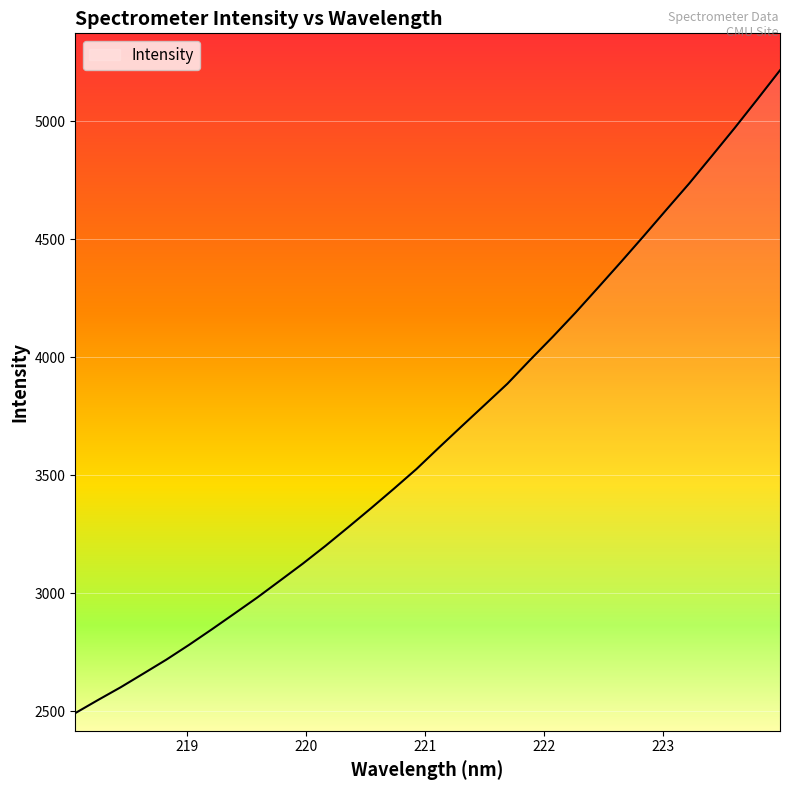

What is the maximum value shown in the chart?

5215.9